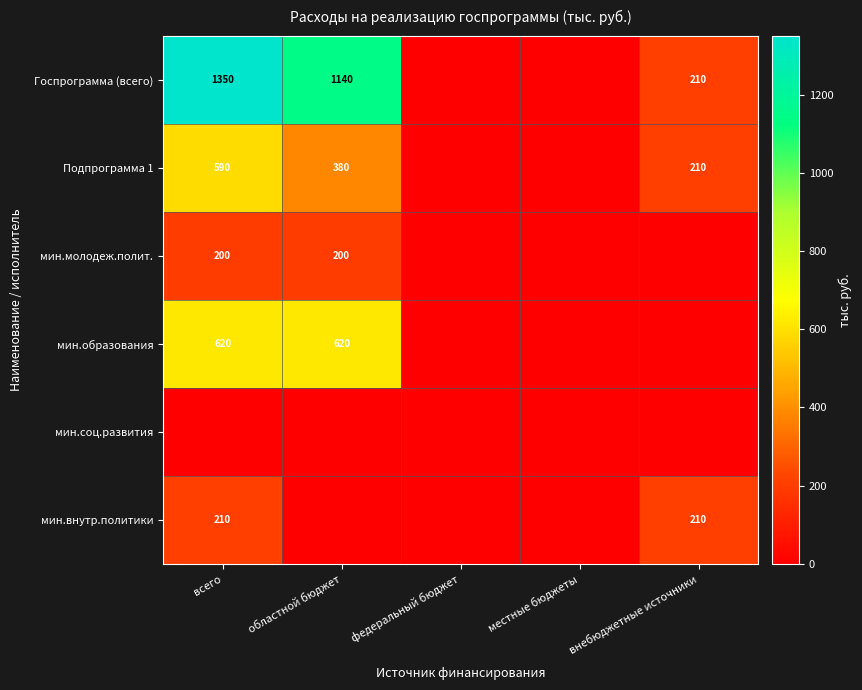

What is the difference between the Госпрограмма (всего) values at всего and областной бюджет?

210